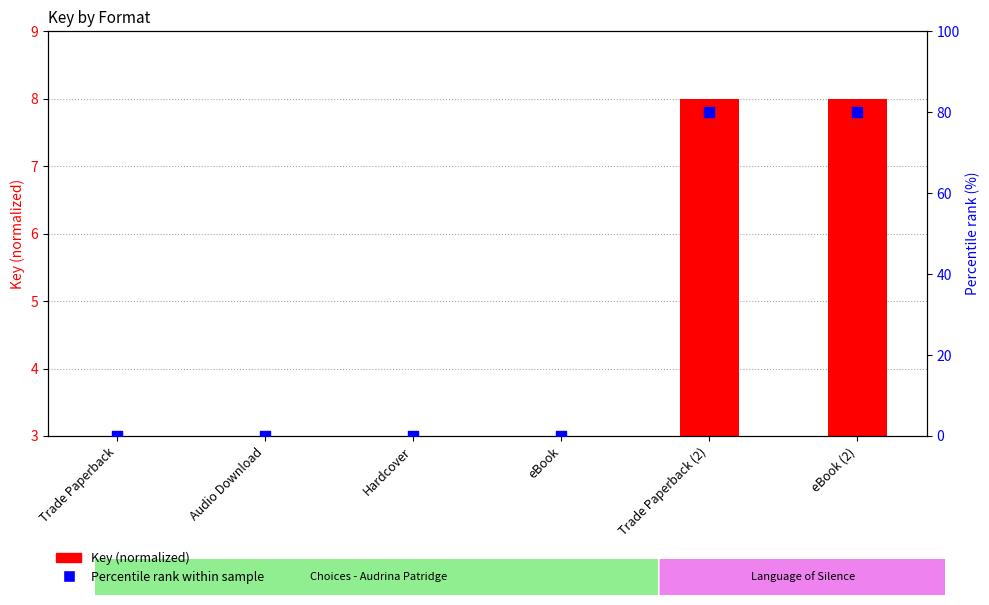

At which category is the sum across all series the highest?

Trade Paperback (2)